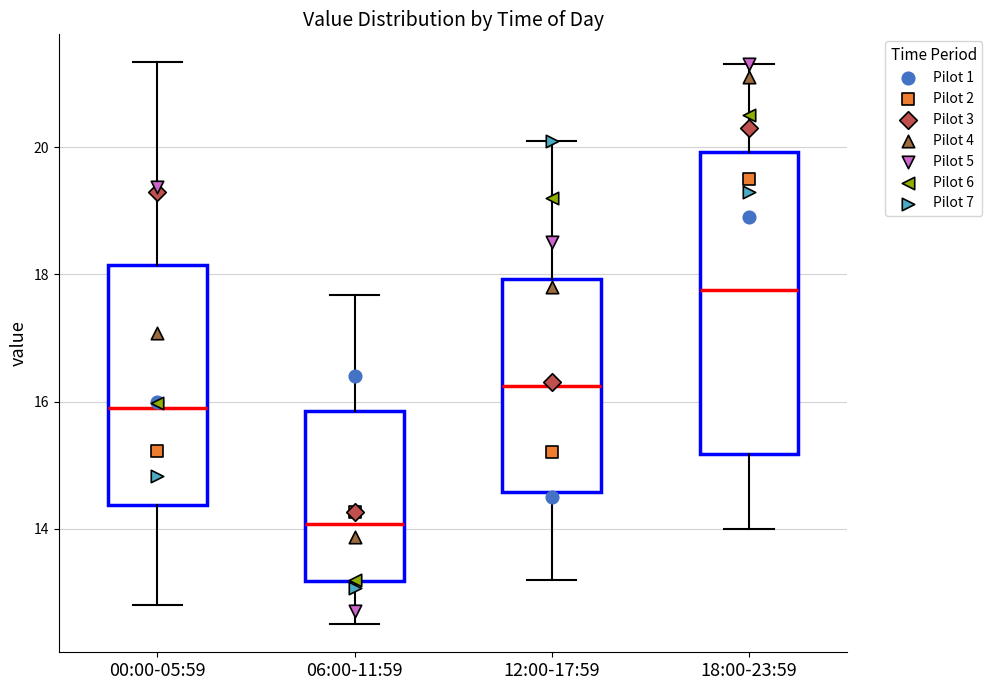

Comparing the boxes themselves (not the whiskers), which one is the tallest?

18:00-23:59